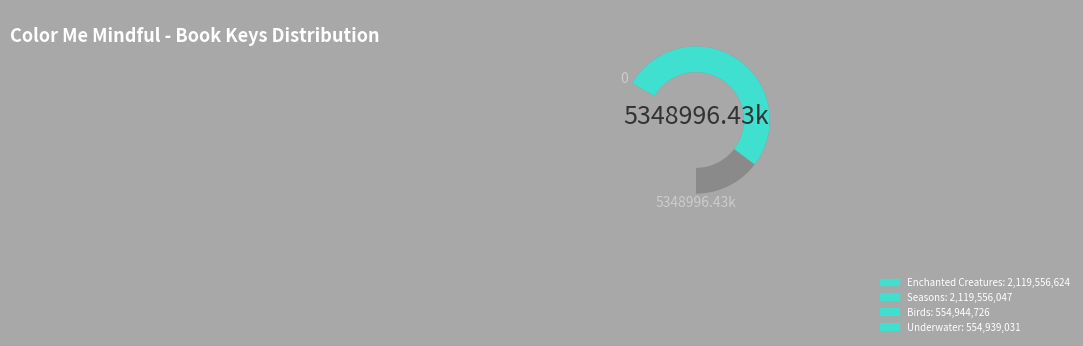

To the nearest percent, what is the difference between the Birds and Enchanted Creatures slice percentages?

29%